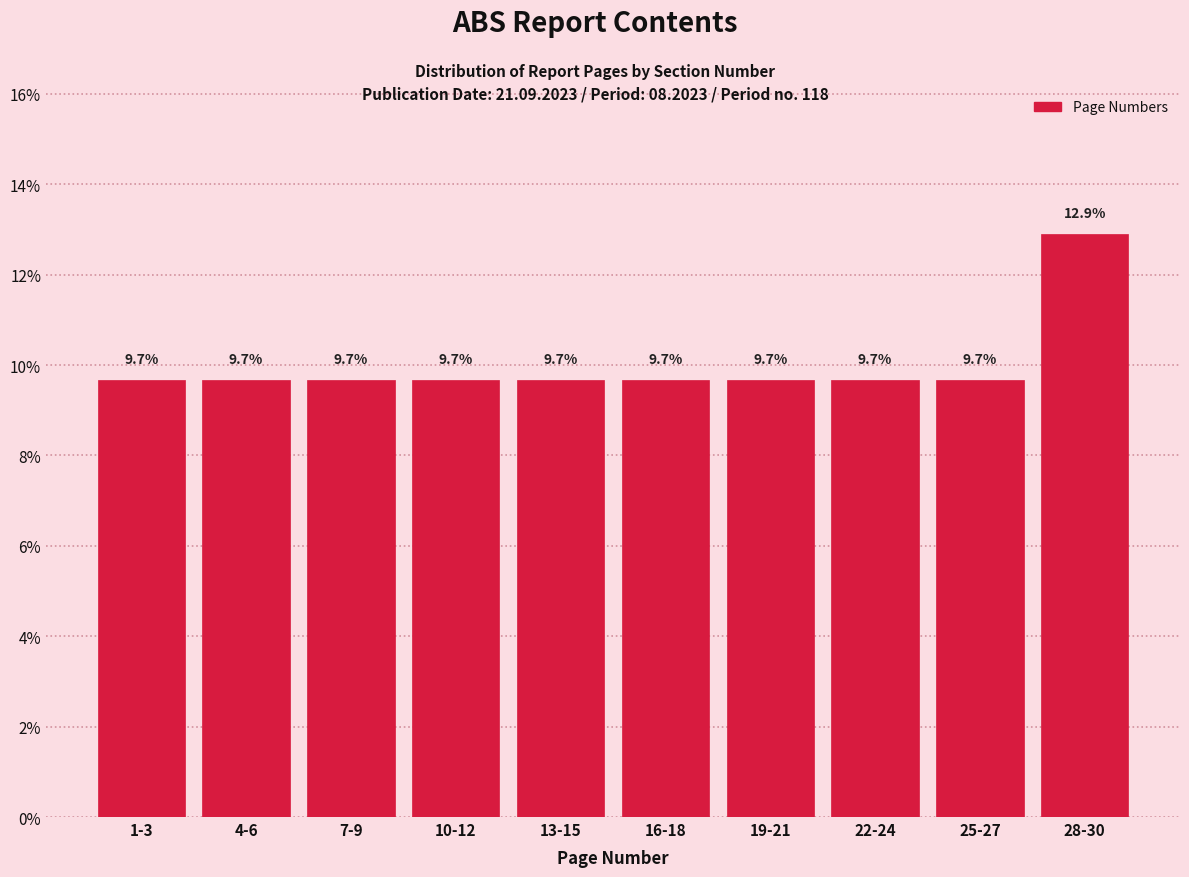

Reading right to left, extract all data points from this chart.

12.9	9.7	9.7	9.7	9.7	9.7	9.7	9.7	9.7	9.7